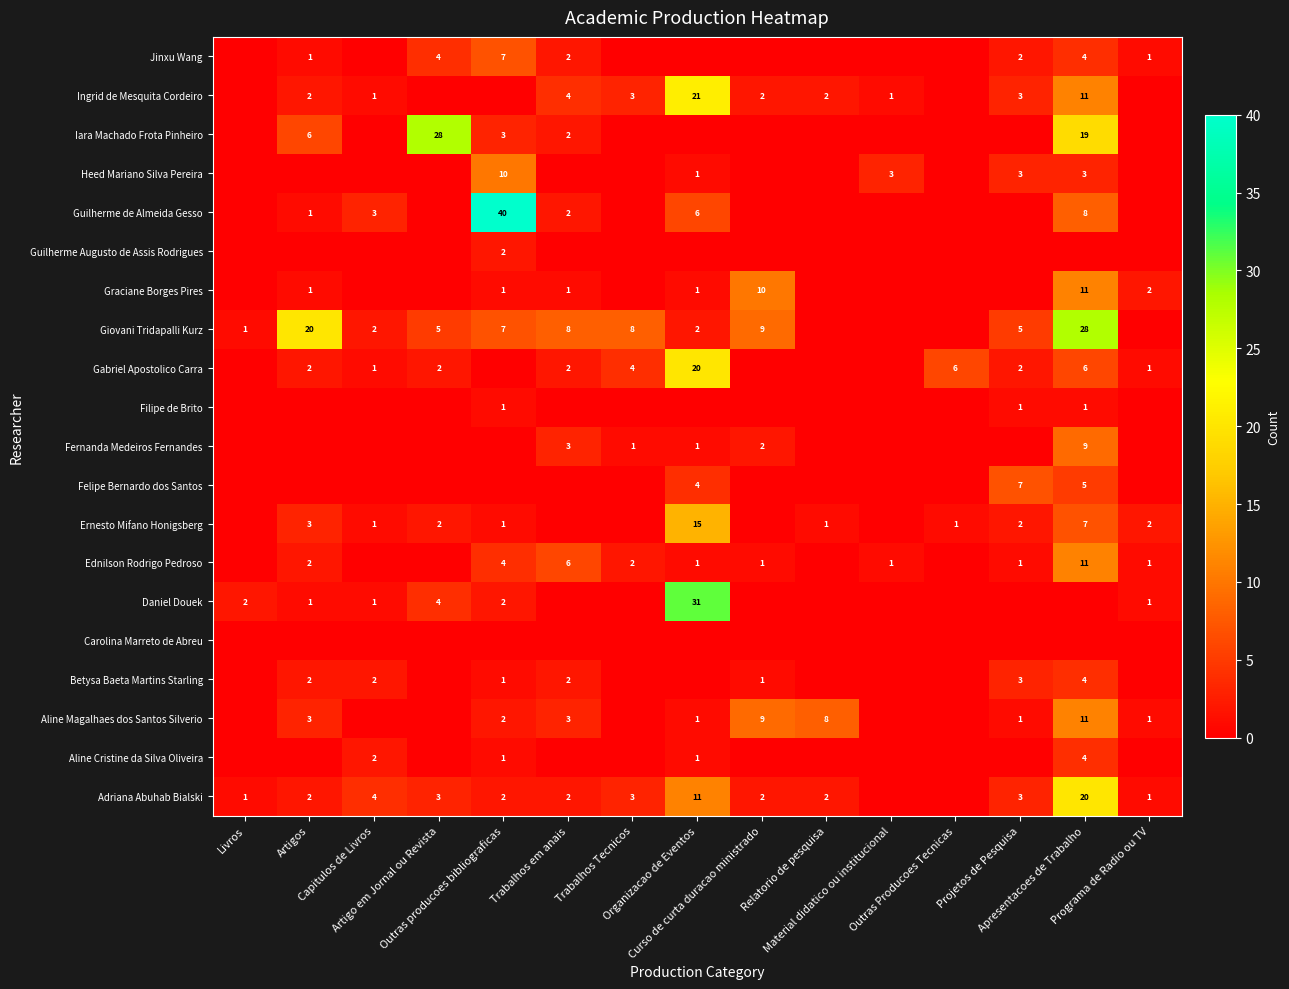

How many data points does each series have?

15